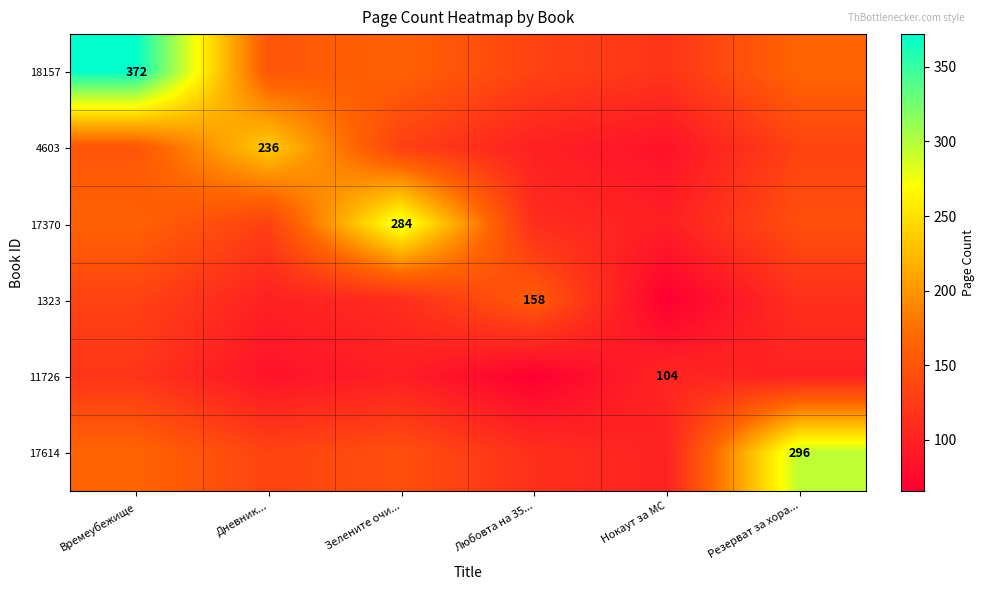

Which has a higher value, Нокаут за МС or Резерват за хора...?

Резерват за хора...